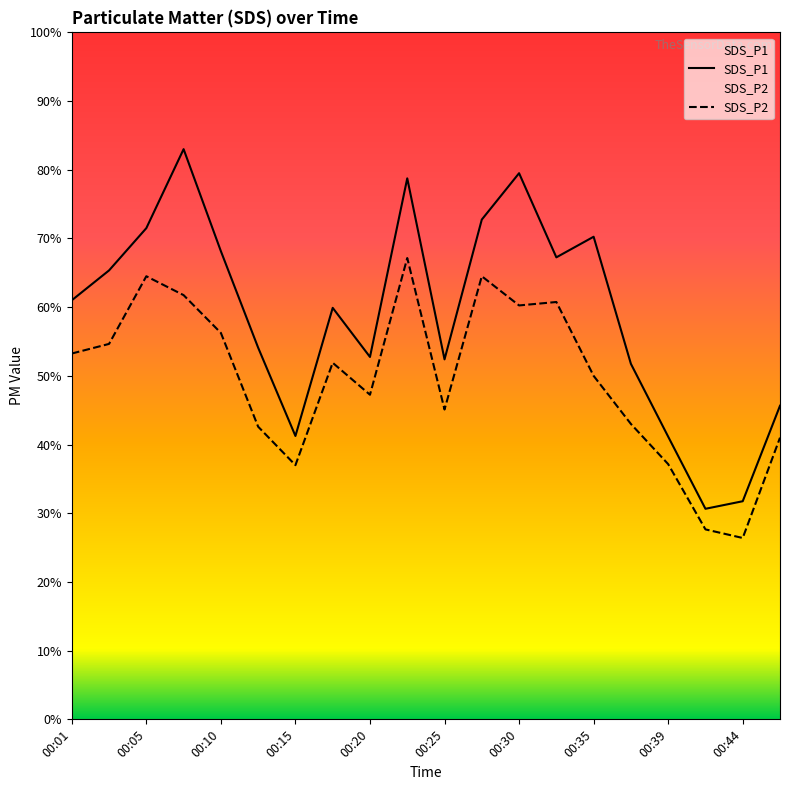

Does the chart display data point markers on the line(s)?

No